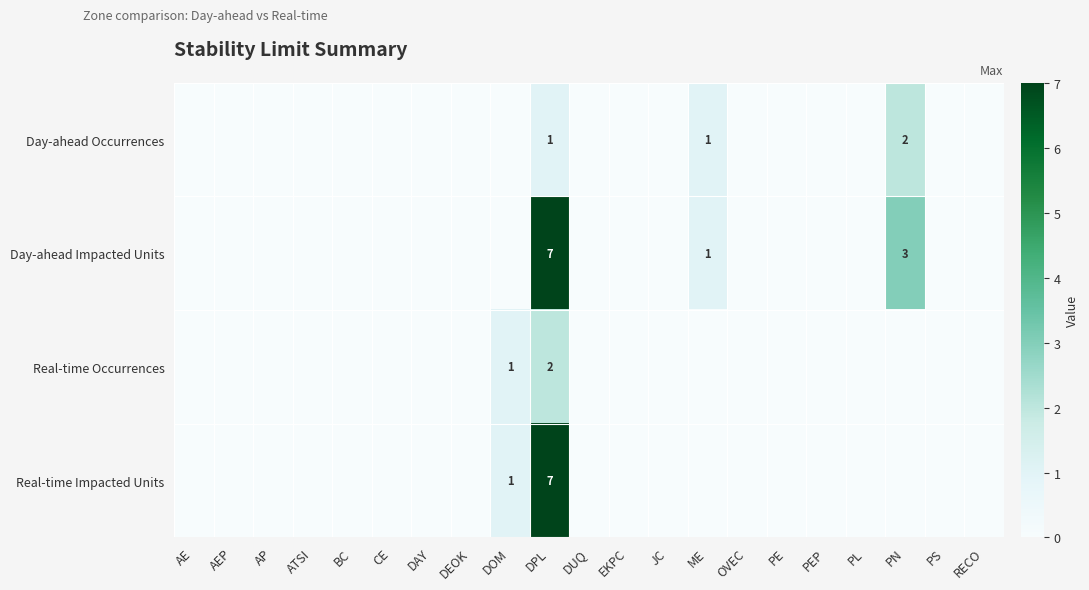

True or false: Day-ahead Occurrences has a value of 1 at DPL.

True